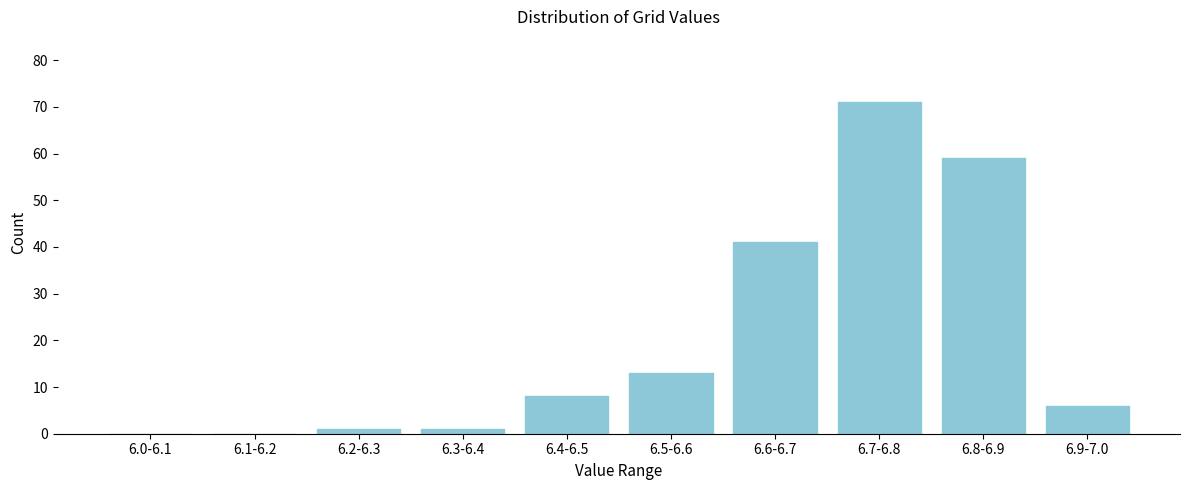

Reading right to left, list all the values displayed in this chart.

6.9-7.0=6	6.8-6.9=59	6.7-6.8=71	6.6-6.7=41	6.5-6.6=13	6.4-6.5=8	6.3-6.4=1	6.2-6.3=1	6.1-6.2=0	6.0-6.1=0